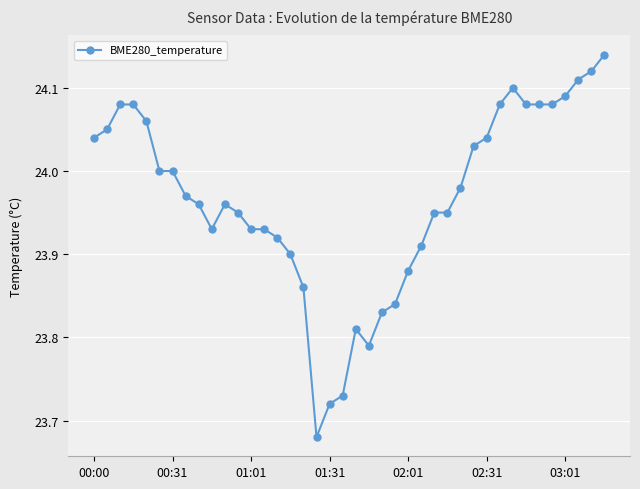

True or false: the data has more than 0 interior local peaks.

True